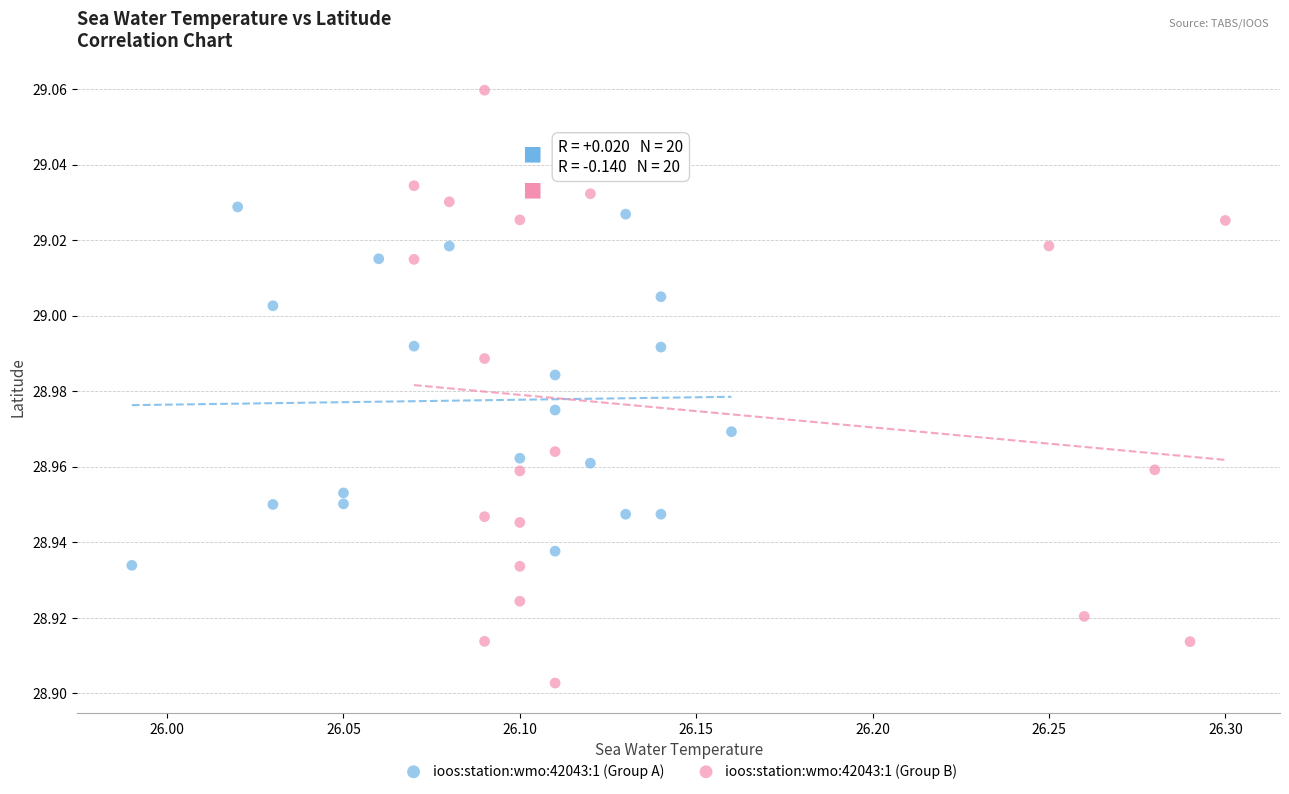

Which series has the largest Y range (max minus min)?

ioos:station:wmo:42043:1 (Group B)